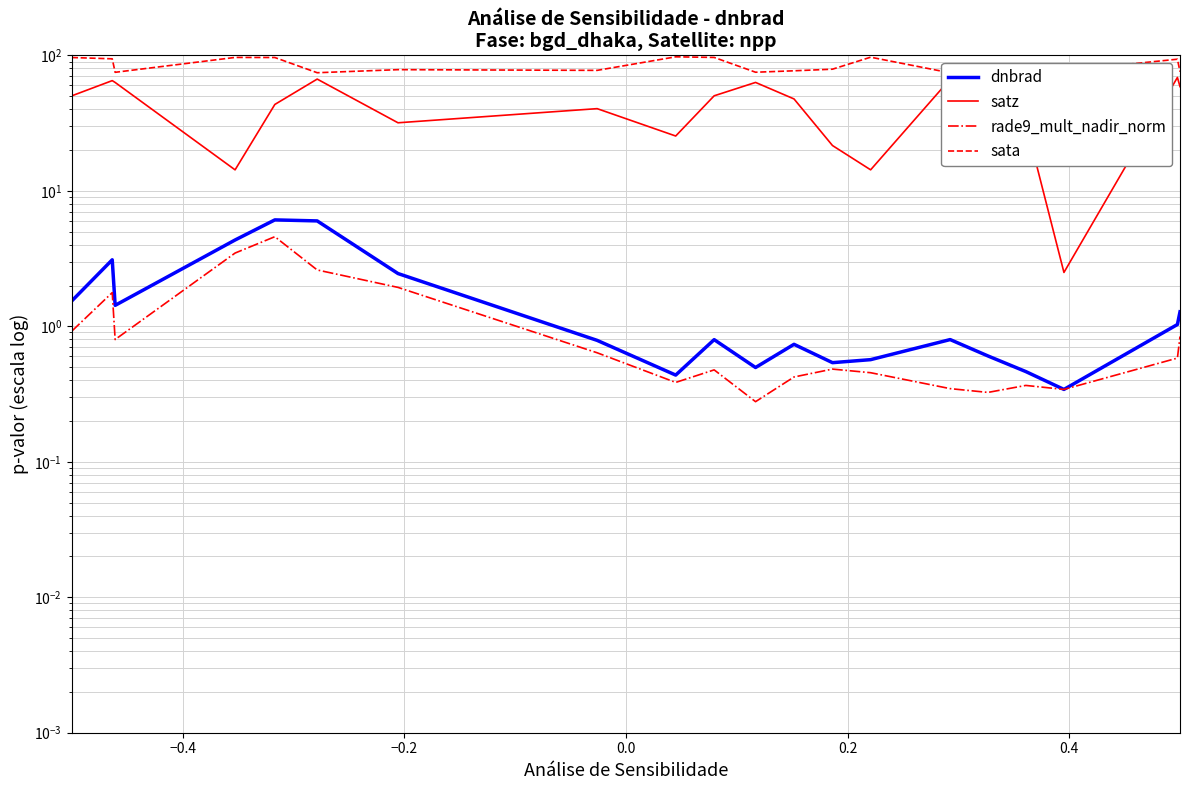

Reading left to right, list all the values displayed in this chart.

dnbrad: 1.5	3.1	1.4	4.3	6.1	6.0	2.5	0.8	0.4	0.8	0.5	0.7	0.5	0.6	0.8	0.6	0.5	0.3	1.0	1.3
satz: 50.3	65.1	63.1	14.3	43.4	66.8	31.8	40.4	25.4	50.3	63.1	47.7	21.6	14.3	66.8	53.7	31.7	2.5	68.7	58.8
rade9_mult_nadir_norm: 0.9	1.8	0.8	3.5	4.6	2.6	1.9	0.6	0.4	0.5	0.3	0.4	0.5	0.5	0.3	0.3	0.4	0.3	0.6	0.8
sata: 96.4	94.3	74.9	96.5	96.4	74.4	78.4	77.5	97.5	96.5	75.0	76.9	79.0	96.9	74.3	76.6	78.4	77.0	93.6	75.7